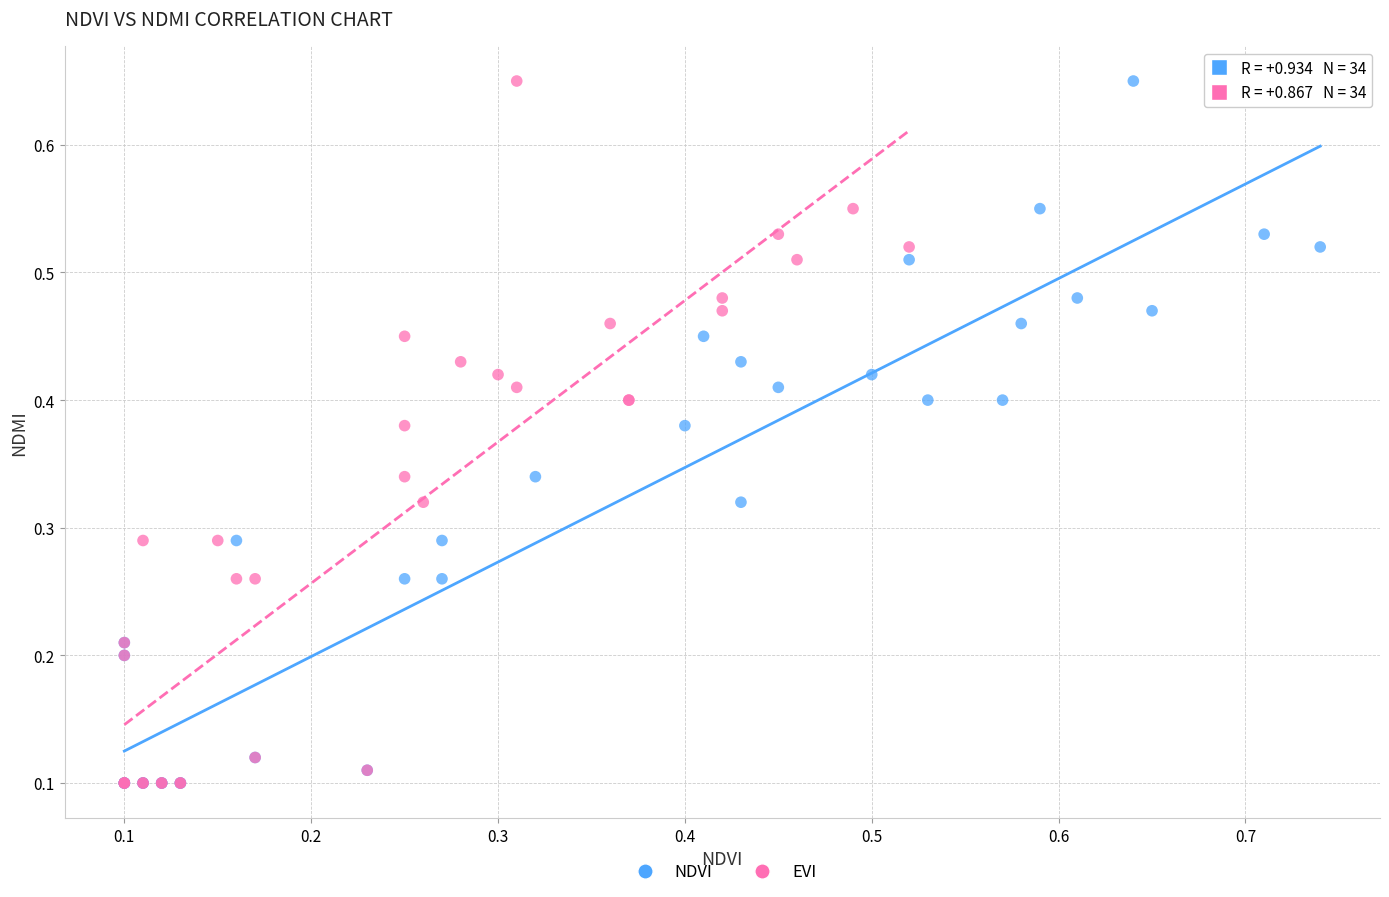

What are all the series names shown in the legend?

NDVI, EVI